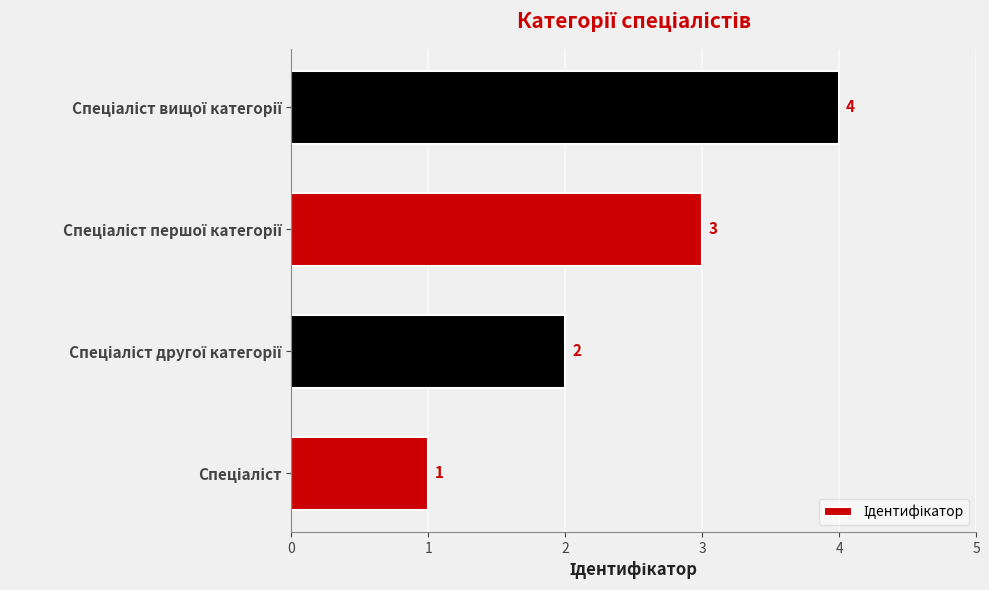

What is the sum of all values?

10